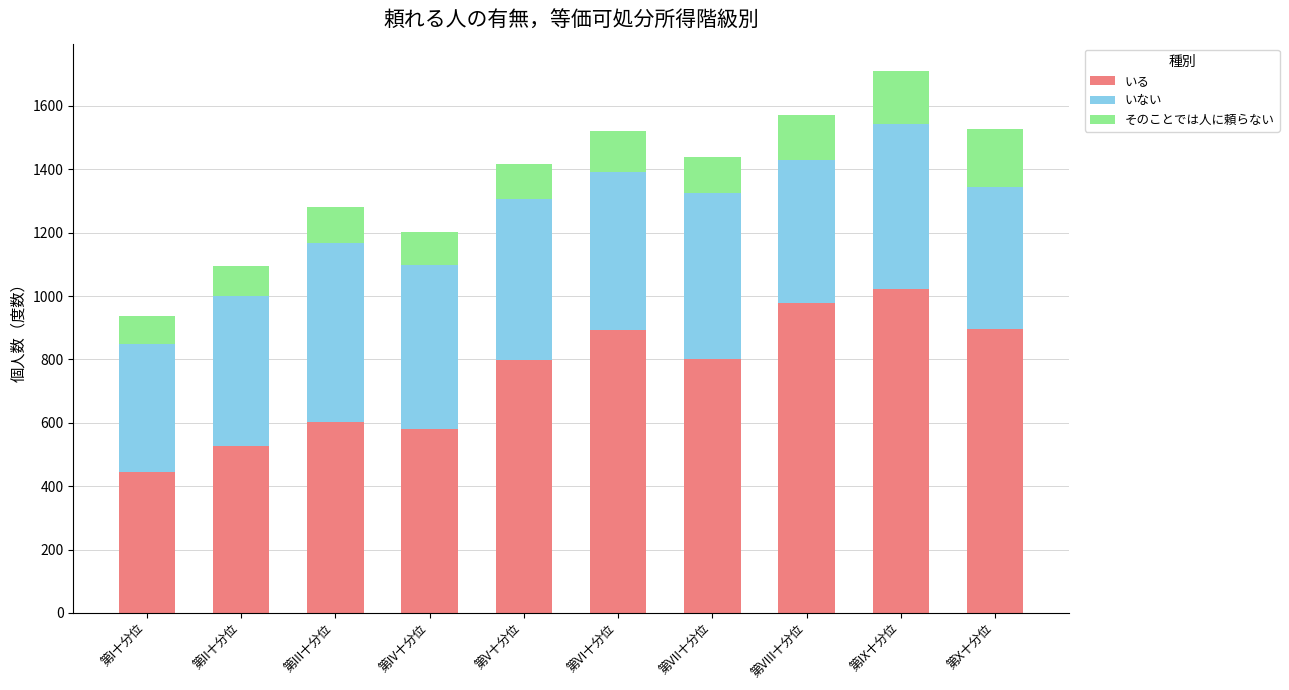

The value of いる at 第X十分位 is 1546. True or false?

False